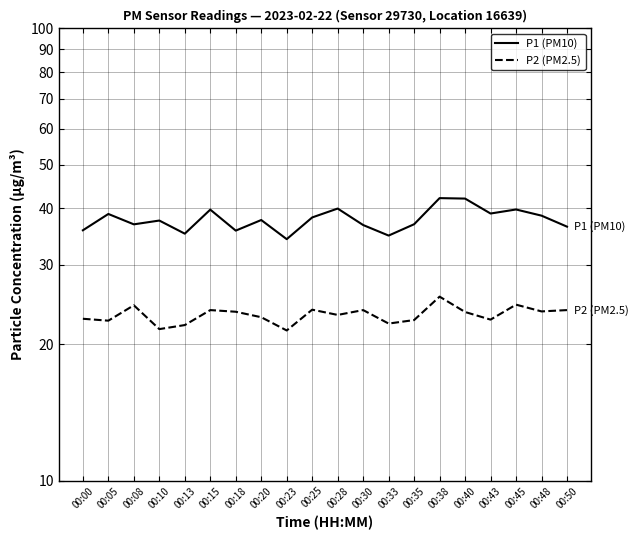

Reading left to right, what are all the values shown in this chart?

P1 (PM10): 00:00=35.8	00:05=38.9	00:08=36.9	00:10=37.6	00:13=35.2	00:15=39.8	00:18=35.7	00:20=37.7	00:23=34.2	00:25=38.2	00:28=40.0	00:30=36.8	00:33=34.8	00:35=36.9	00:38=42.1	00:40=42.0	00:43=39.0	00:45=39.8	00:48=38.5	00:50=36.5
P2 (PM2.5): 00:00=22.8	00:05=22.6	00:08=24.4	00:10=21.6	00:13=22.1	00:15=23.8	00:18=23.6	00:20=23.0	00:23=21.5	00:25=23.9	00:28=23.2	00:30=23.8	00:33=22.2	00:35=22.6	00:38=25.5	00:40=23.6	00:43=22.7	00:45=24.5	00:48=23.7	00:50=23.8